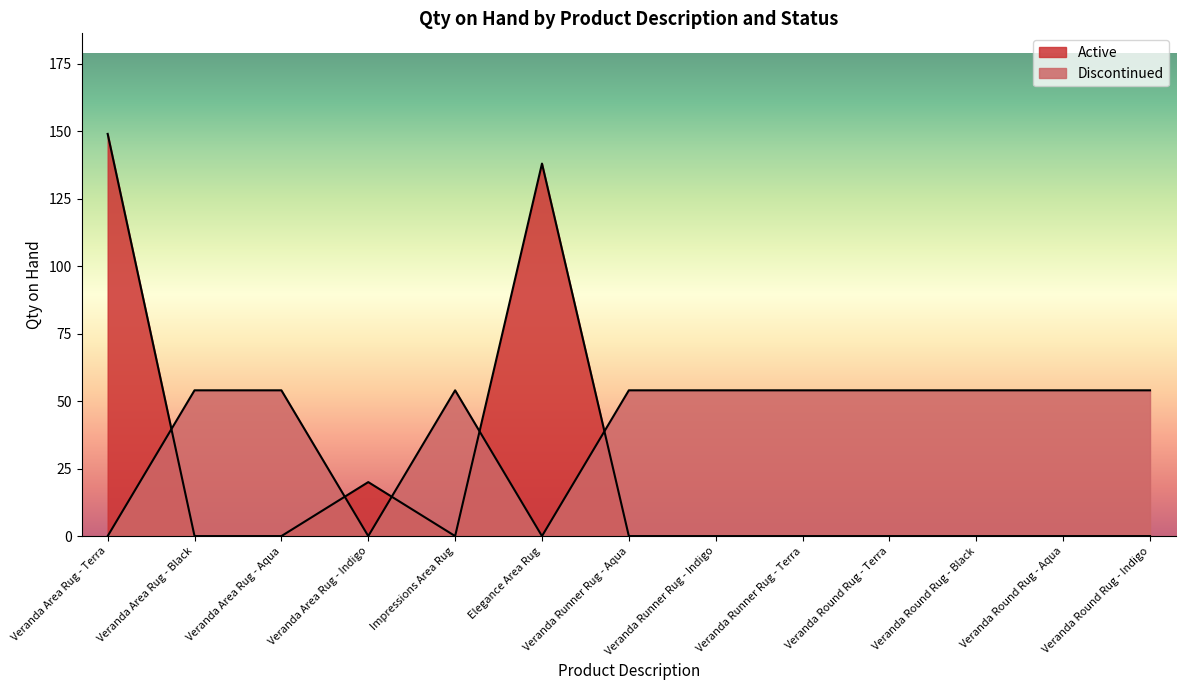

What is the average value of the Active series?

24